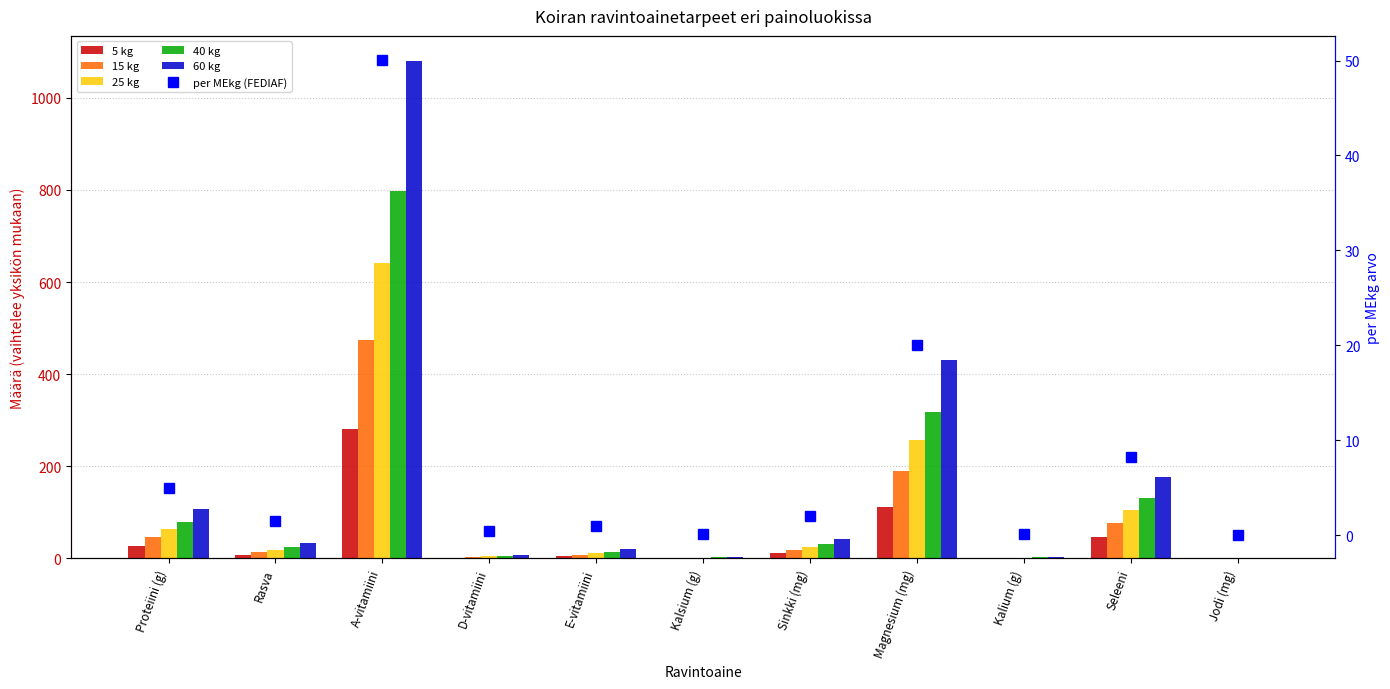

At how many categories does at least one series exceed 170?

3